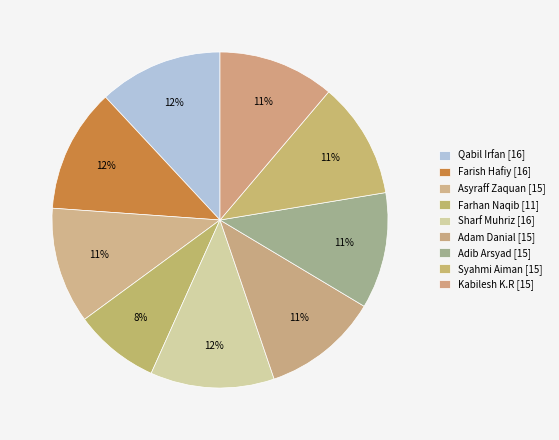

How many slices are in this pie chart?

9